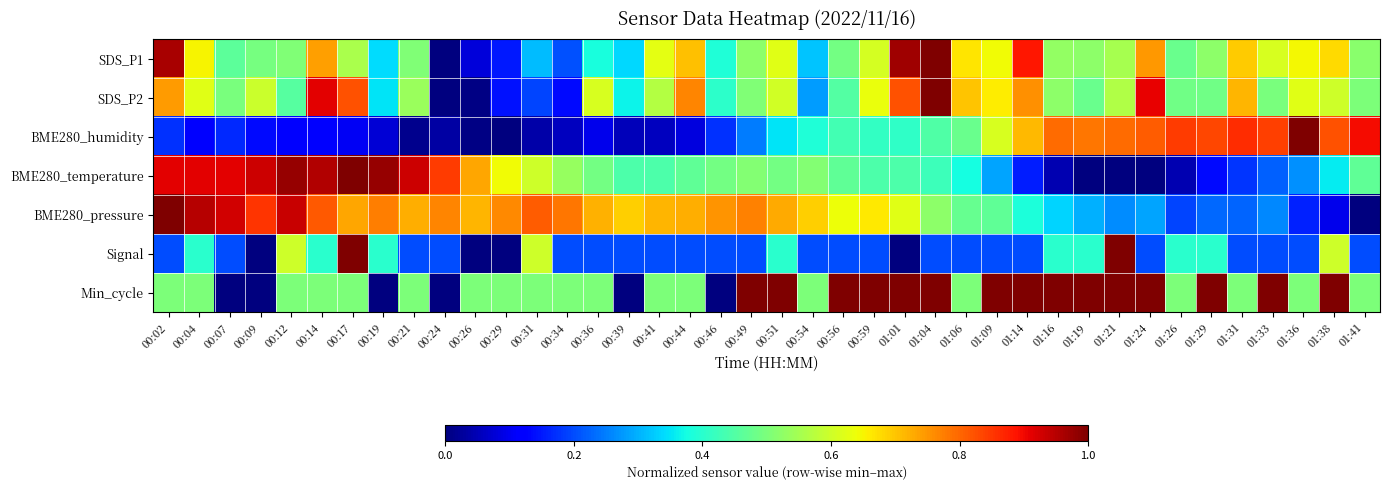

What is the difference between the highest and lowest values at 00:04?

0.8